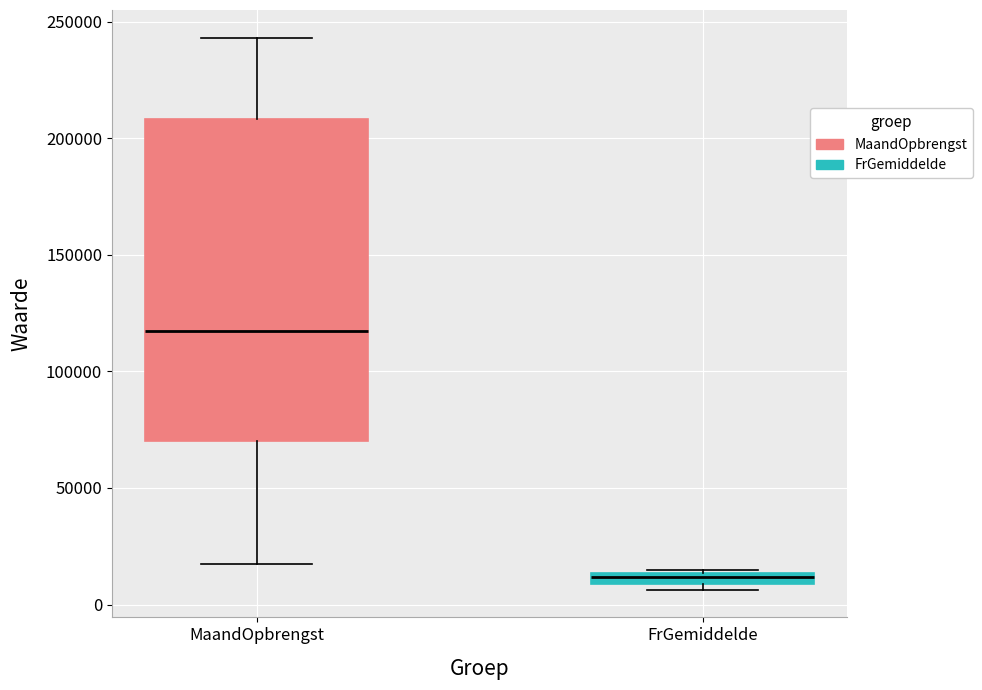

Which box is the tallest, from its lower edge to its upper edge?

MaandOpbrengst